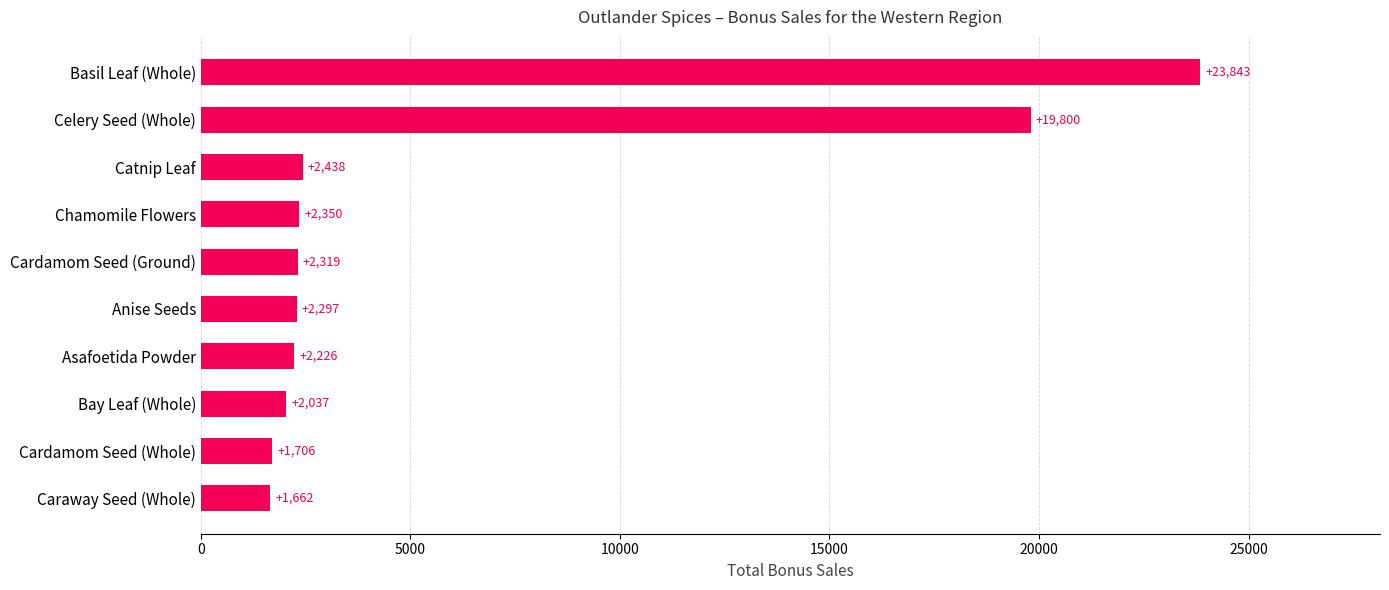

Reading bottom to top, extract all data points from this chart.

Caraway Seed (Whole)=1662	Cardamom Seed (Whole)=1706	Bay Leaf (Whole)=2037	Asafoetida Powder=2226	Anise Seeds=2297	Cardamom Seed (Ground)=2319	Chamomile Flowers=2350	Catnip Leaf=2438	Celery Seed (Whole)=19800	Basil Leaf (Whole)=23843